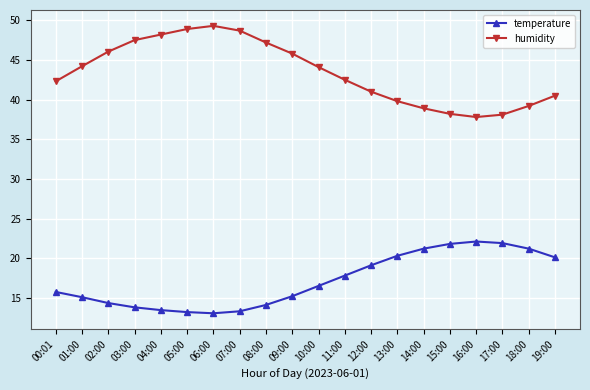

How many lines are shown in the chart?

2